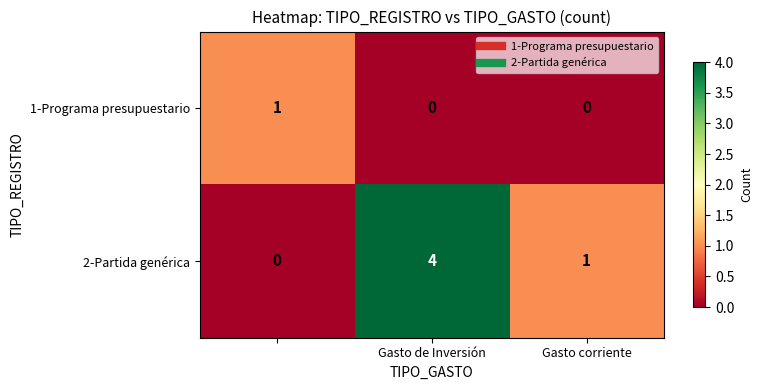

Reading left to right, list all the values displayed in this chart.

1-Programa presupuestario: 1	0	0
2-Partida genérica: 0	4	1